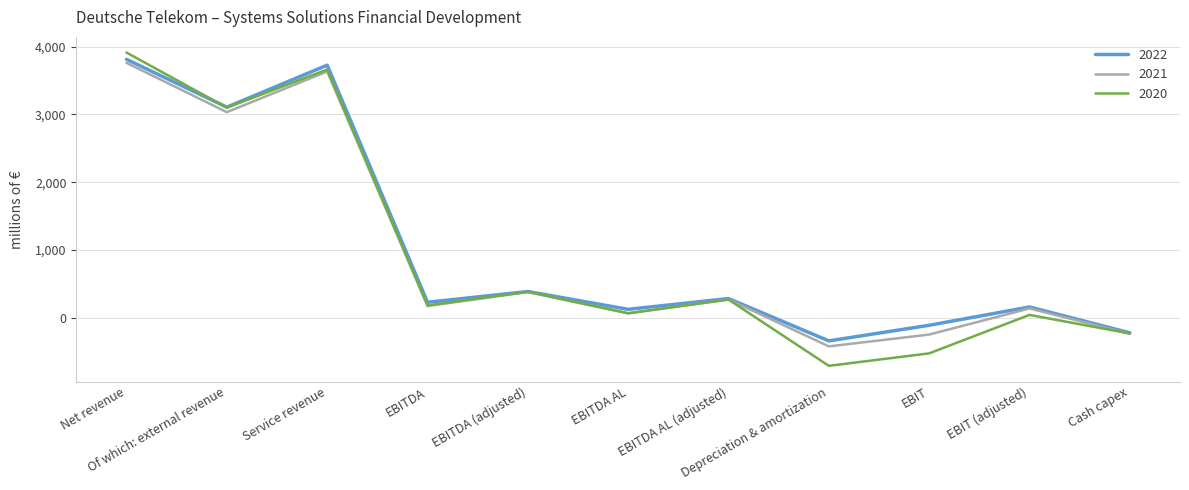

How many categories are shown in the chart?

11